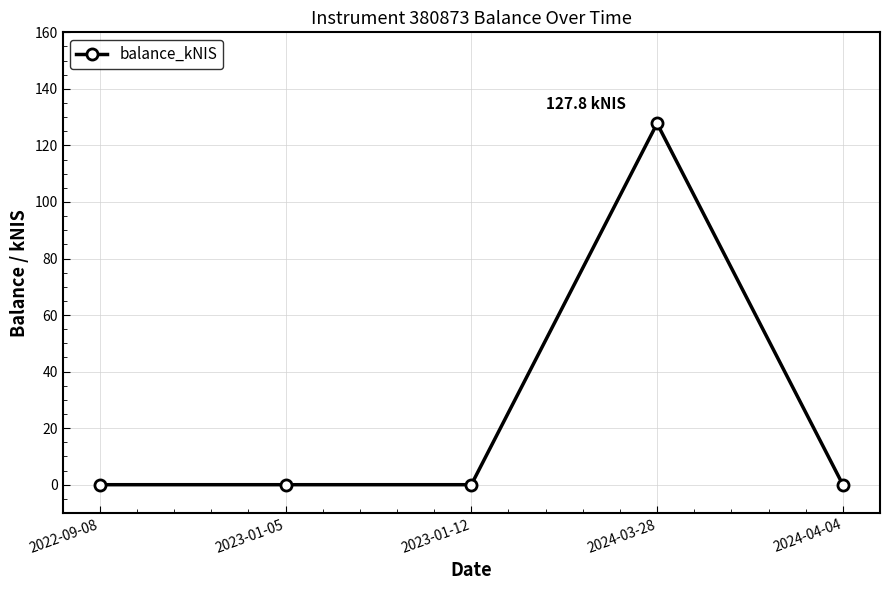

Reading left to right, transcribe all the data shown in this chart.

0.0	0.0	0.0	127.8	0.0